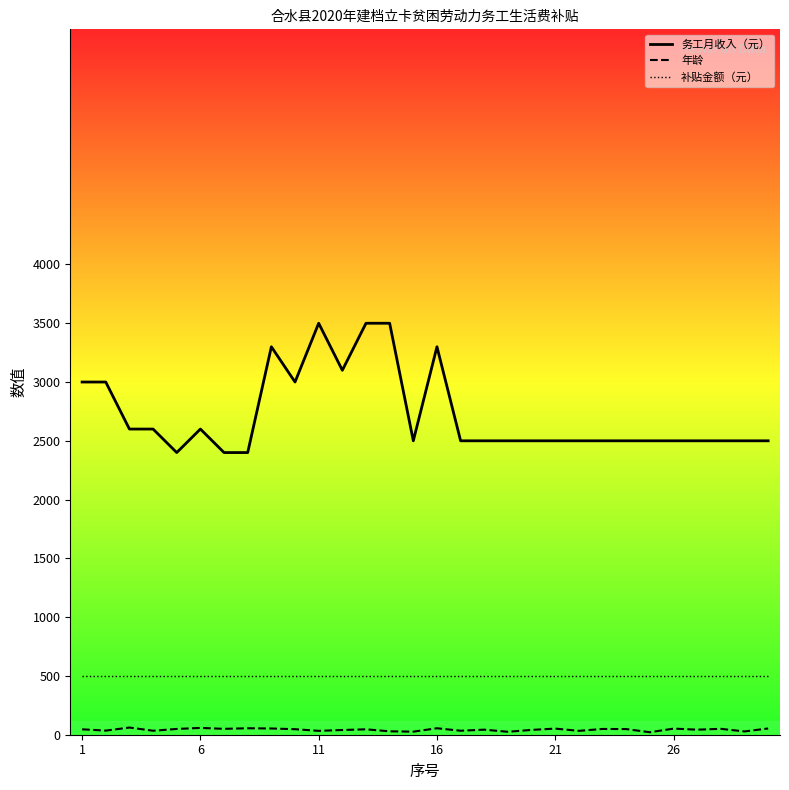

True or false: 年龄 has a value of 58 at 6.

True